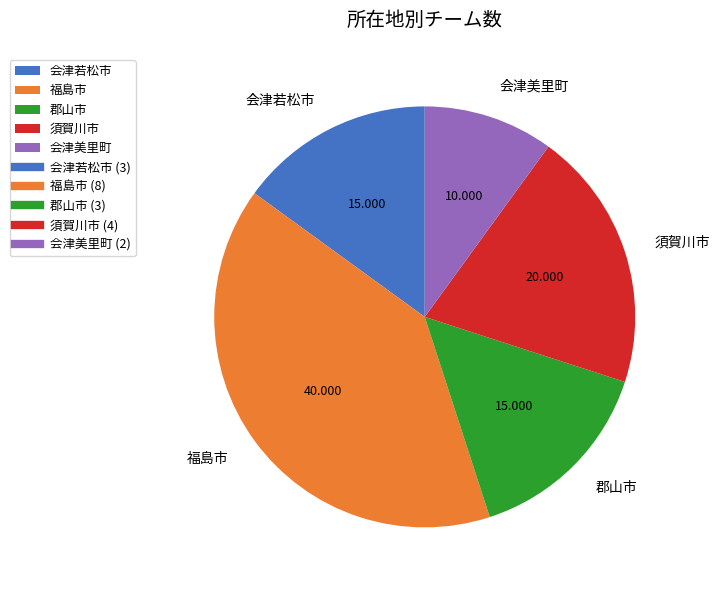

How many slices are in this pie chart?

5